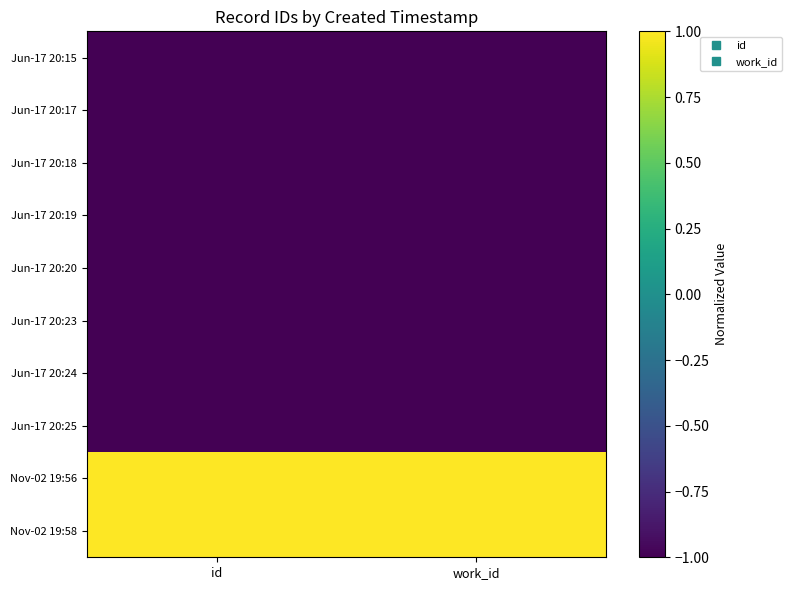

Rank the series at work_id from highest to lowest value.

Nov-02 19:56, Nov-02 19:58, Jun-17 20:15, Jun-17 20:17, Jun-17 20:18, Jun-17 20:19, Jun-17 20:20, Jun-17 20:23, Jun-17 20:24, Jun-17 20:25